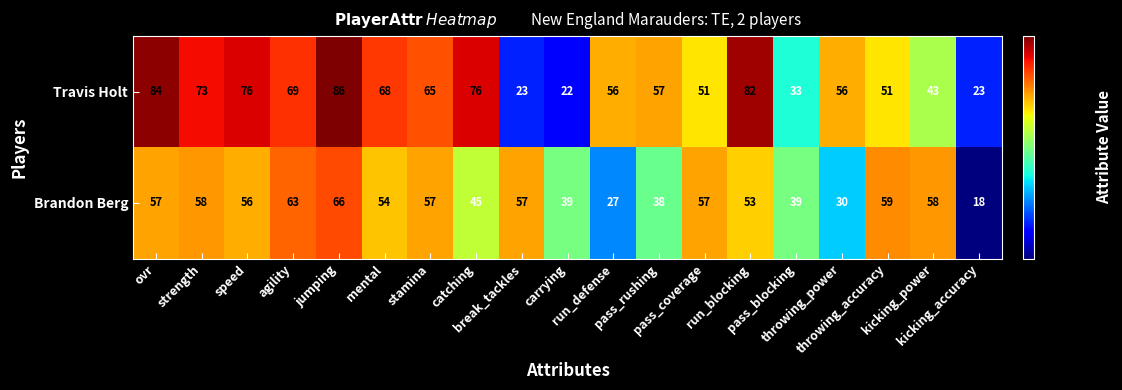

Which series has the widest spread of values?

Travis Holt